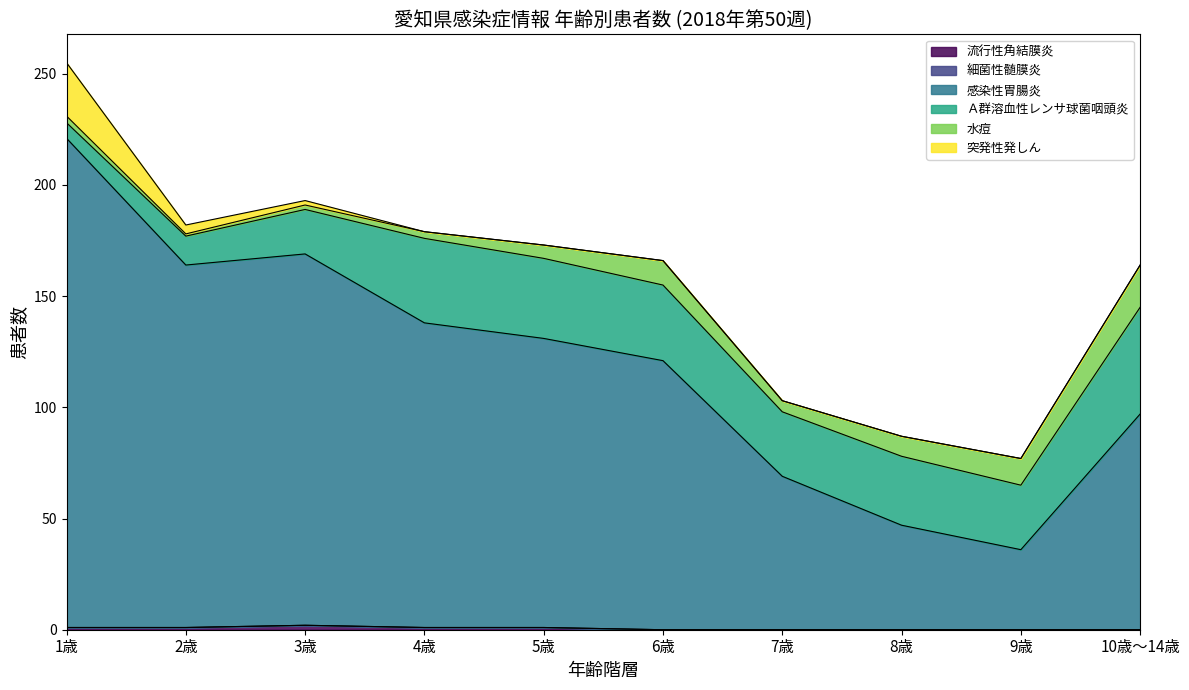

What is the highest value of the 水痘 series?

19